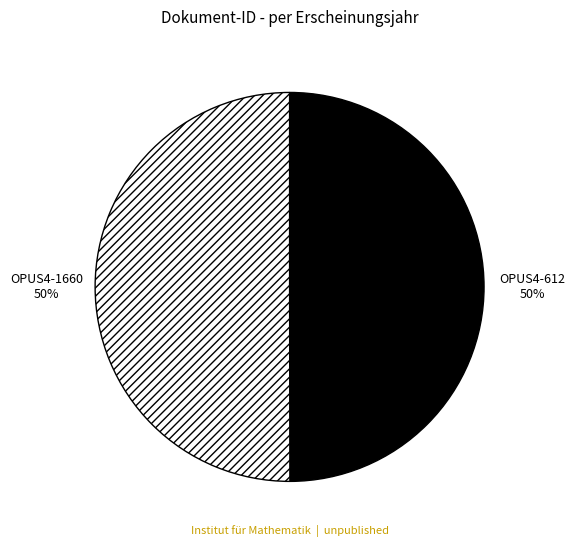

How many segments does this pie chart have?

2